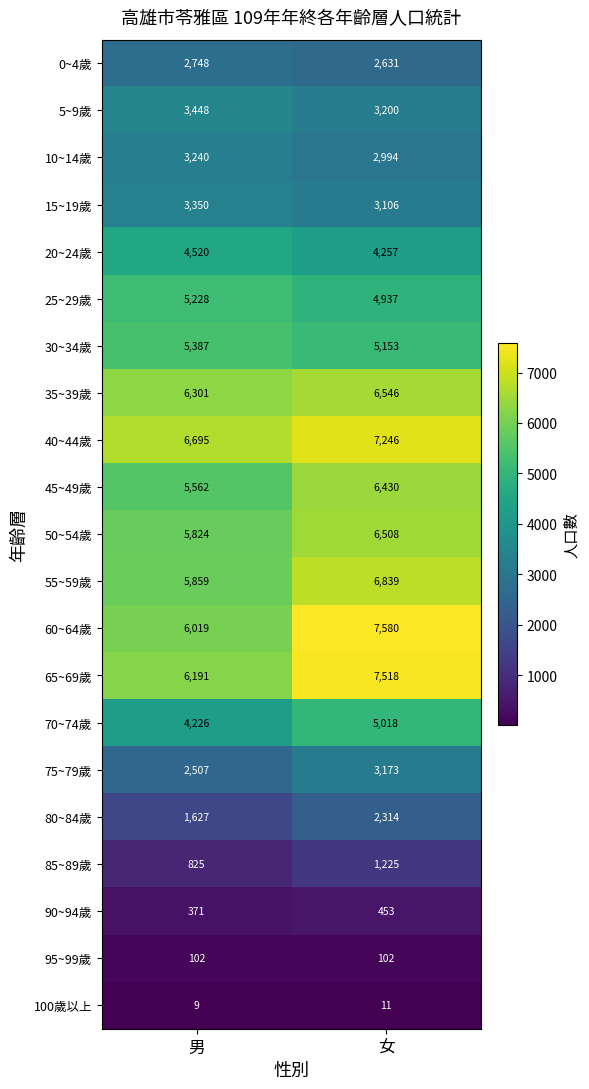

What is the maximum value shown in the chart?

7580